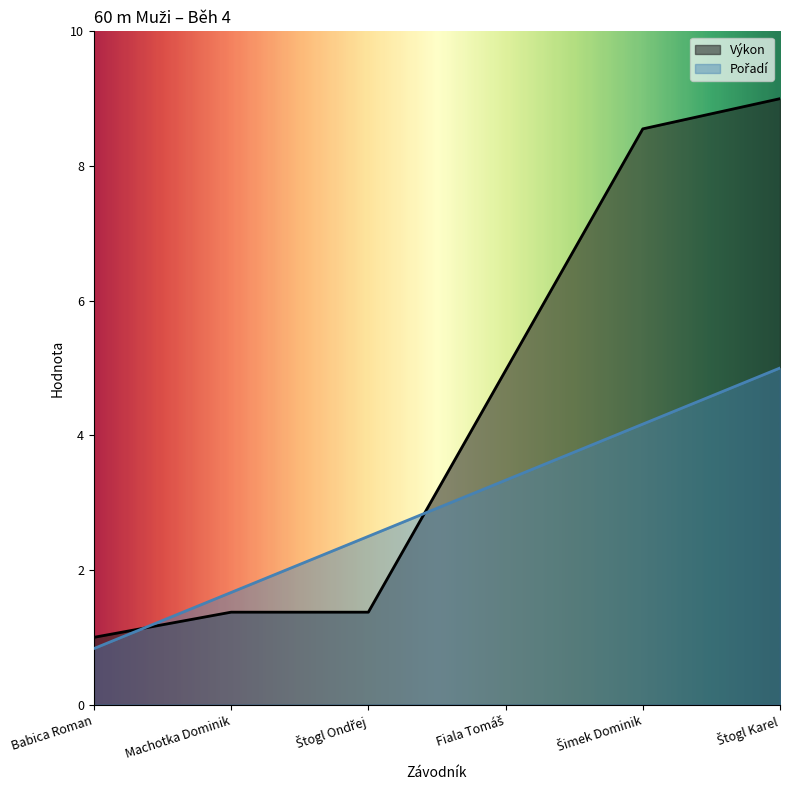

How many categories are shown in the chart?

6